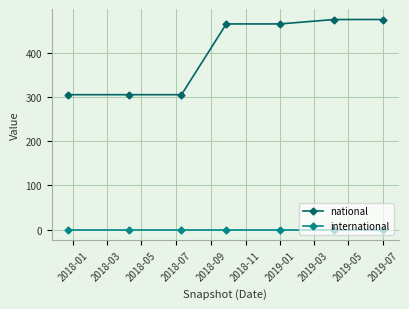

Is this an area chart (filled region under the line)?

No